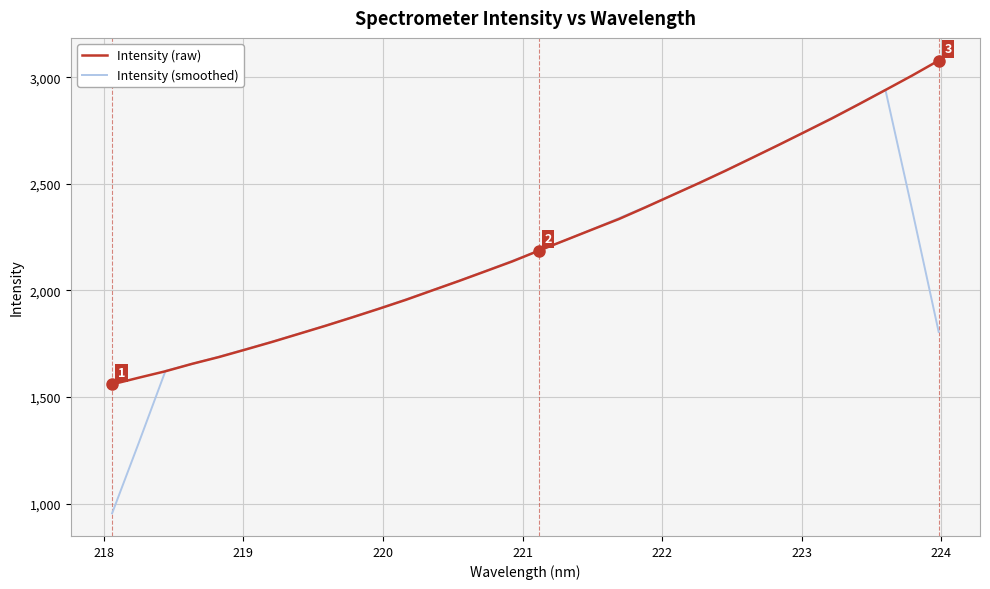

What is the highest value of the Intensity (raw) series?

3079.1